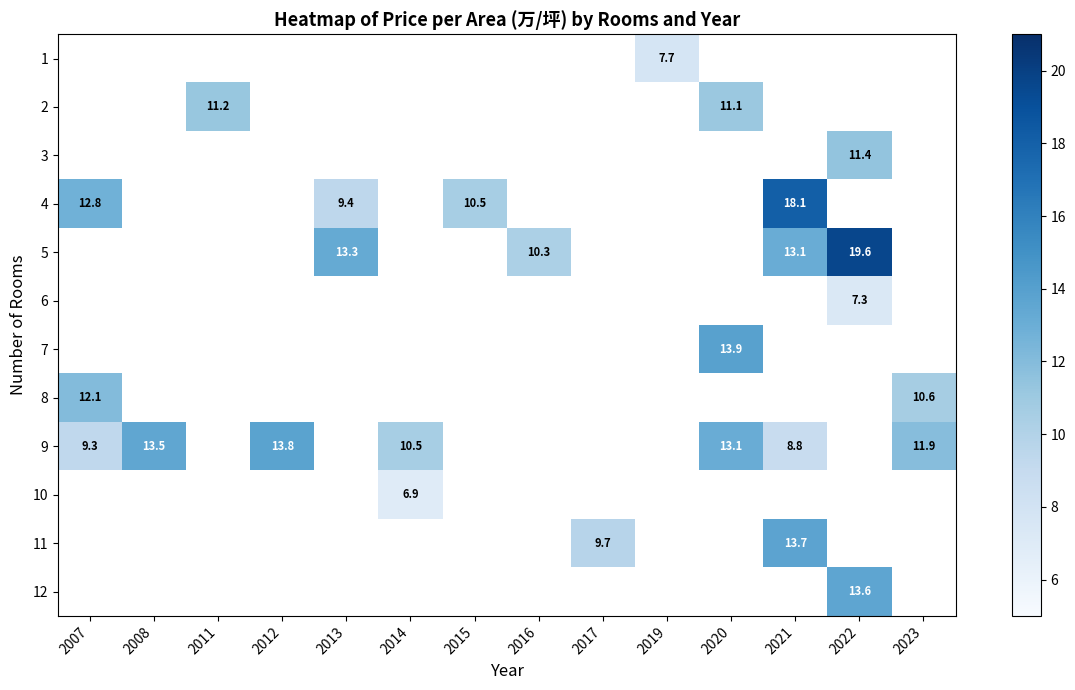

How many positive values does the row_2 series have?

1